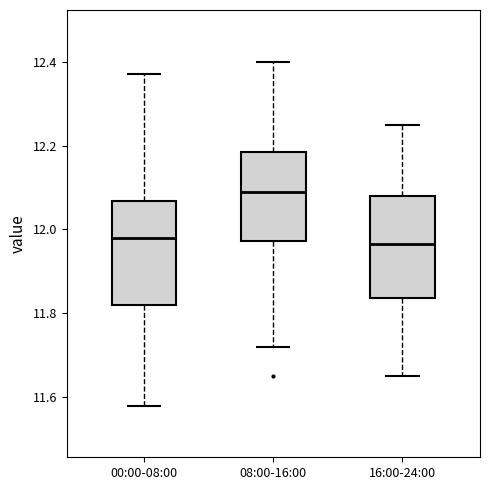

Reading left to right, transcribe this box plot: for each box, give where its median line is, the range the box spans, and where its two whiskers end, as read against the y-axis. The values are not printed on the chart, so give them approximately, as read against the axis.

00:00-08:00: median 11.98, box 11.82 to 12.06, whiskers 11.58 to 12.38
08:00-16:00: median 12.10, box 11.98 to 12.18, whiskers 11.72 to 12.40
16:00-24:00: median 11.96, box 11.84 to 12.08, whiskers 11.66 to 12.26